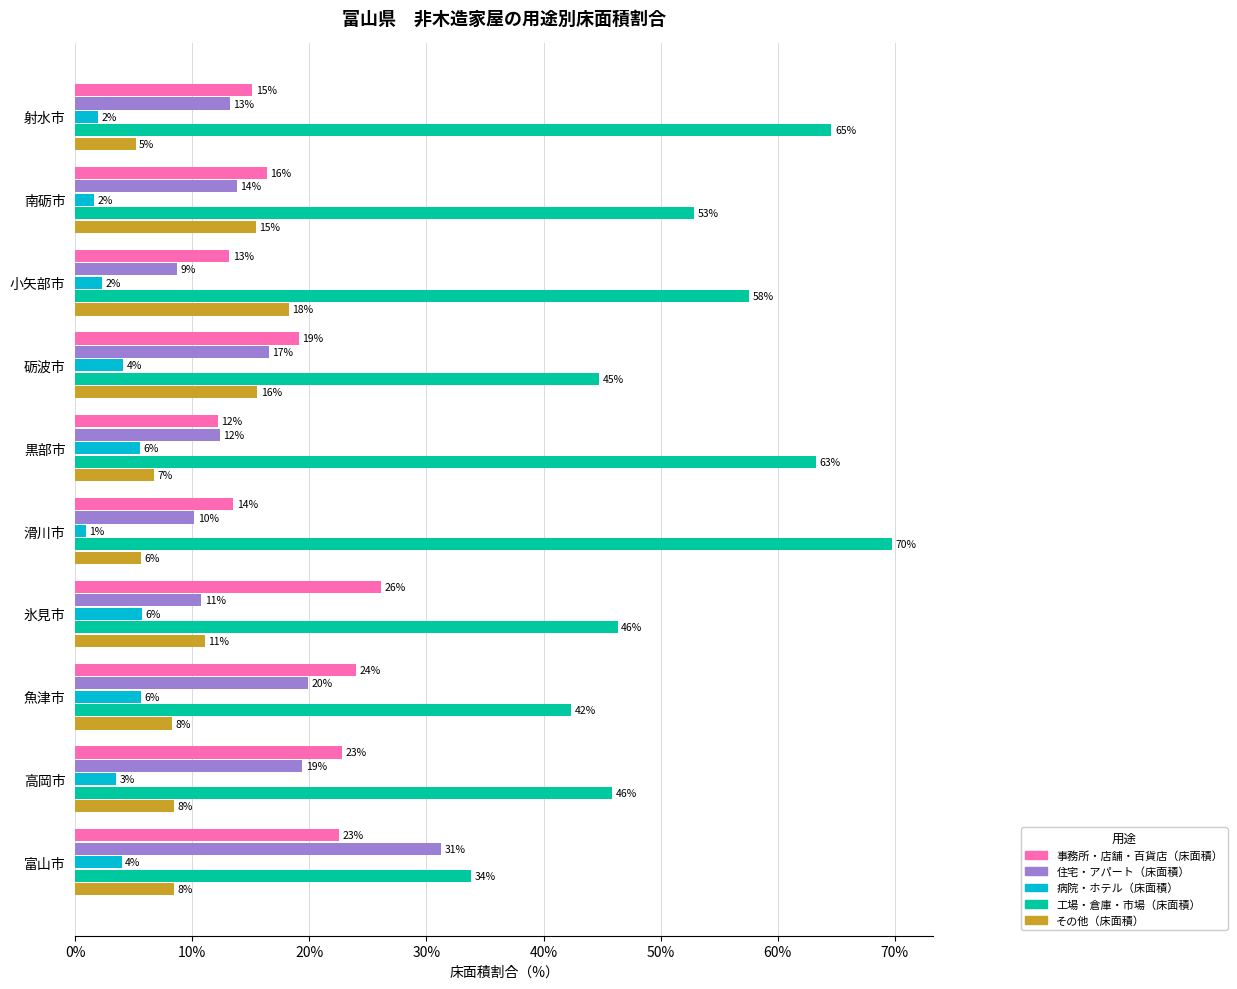

What is the value of the 住宅・アパート（床面積） bar at the 4th from the left?

10.8